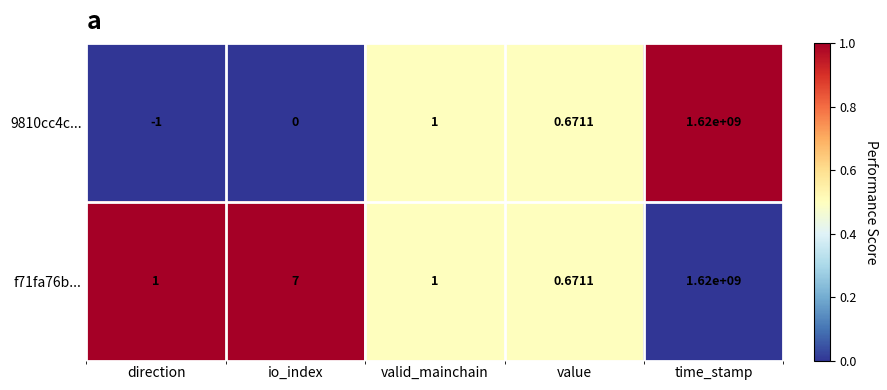

Rank the series at direction from lowest to highest value.

9810cc4c..., f71fa76b...